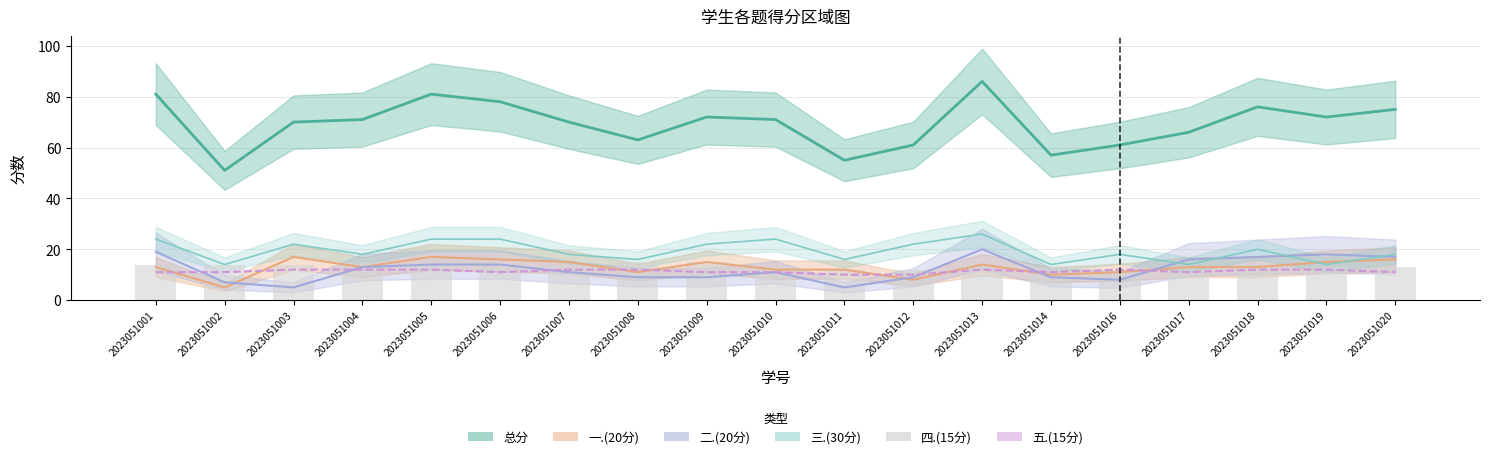

The value of 四.(15分) at 2023051002 is 9. True or false?

False